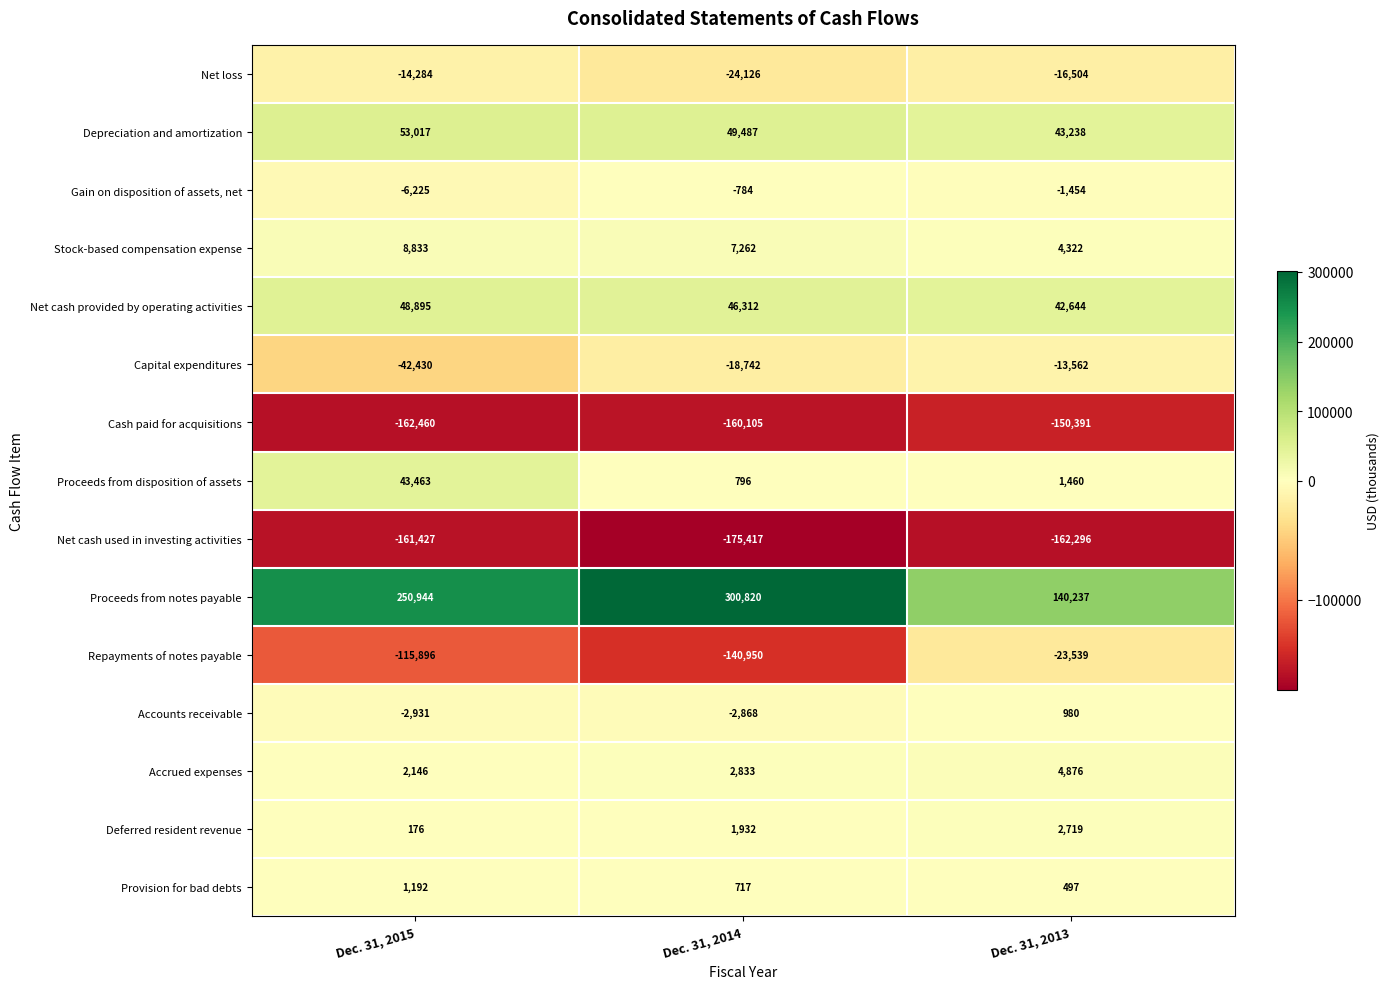

What is the greatest value displayed?

300820